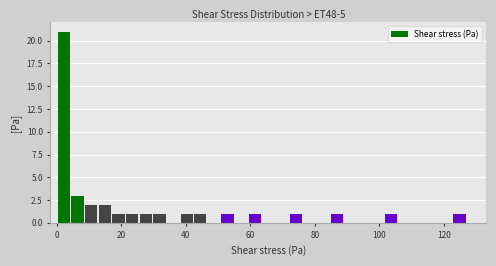

Around what value on the x-axis is the tallest bar? Give the approximate position of its centre, as read against the axis.

2